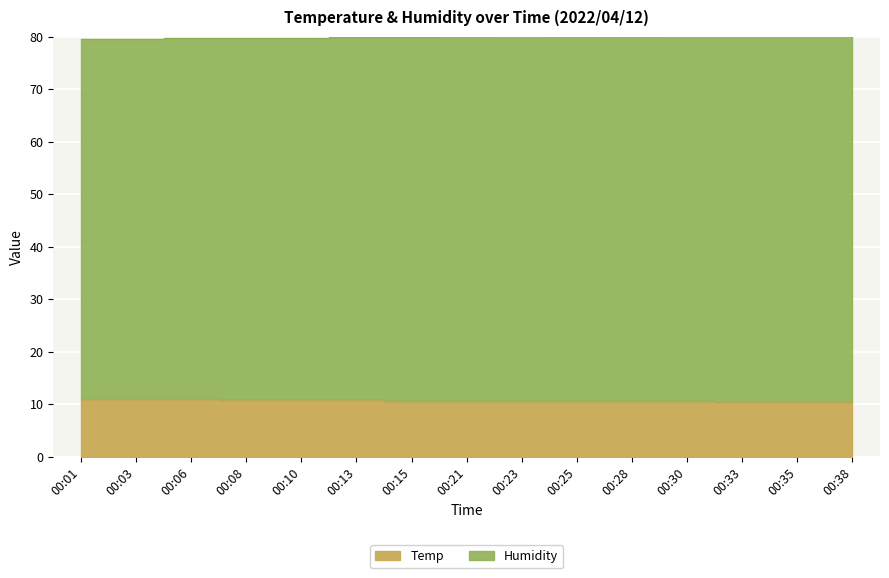

Rank the series at 00:30 from lowest to highest value.

Temp, Humidity